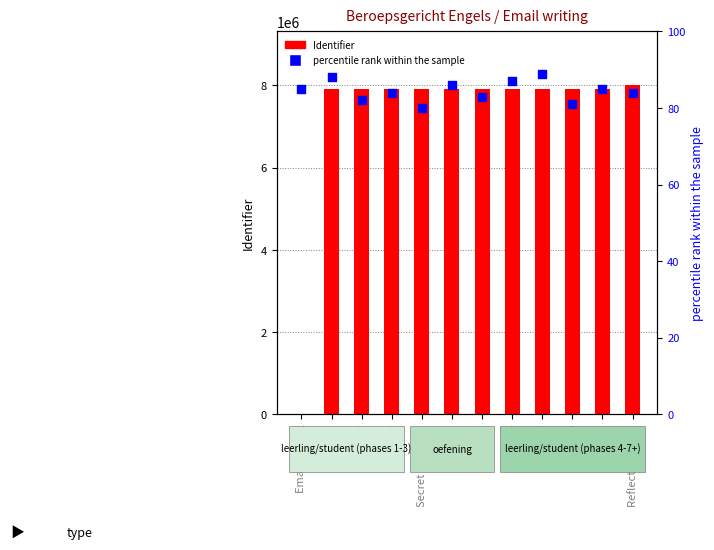

Which series contains the highest Y value?

Identifier